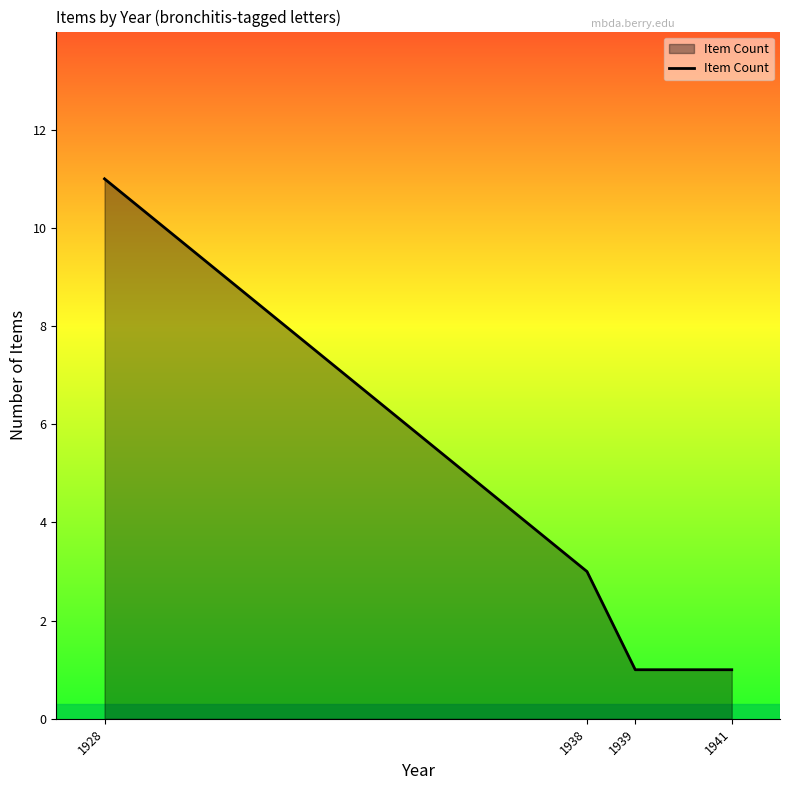

Reading left to right, extract all data points from this chart.

1928=11	1938=3	1939=1	1941=1